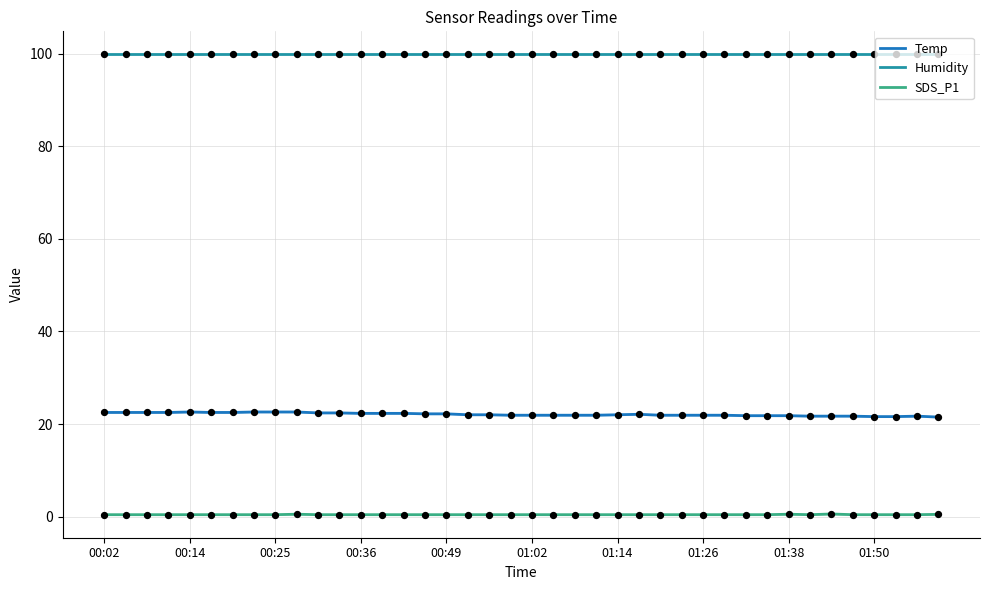

Which series reaches the minimum Y coordinate?

SDS_P1